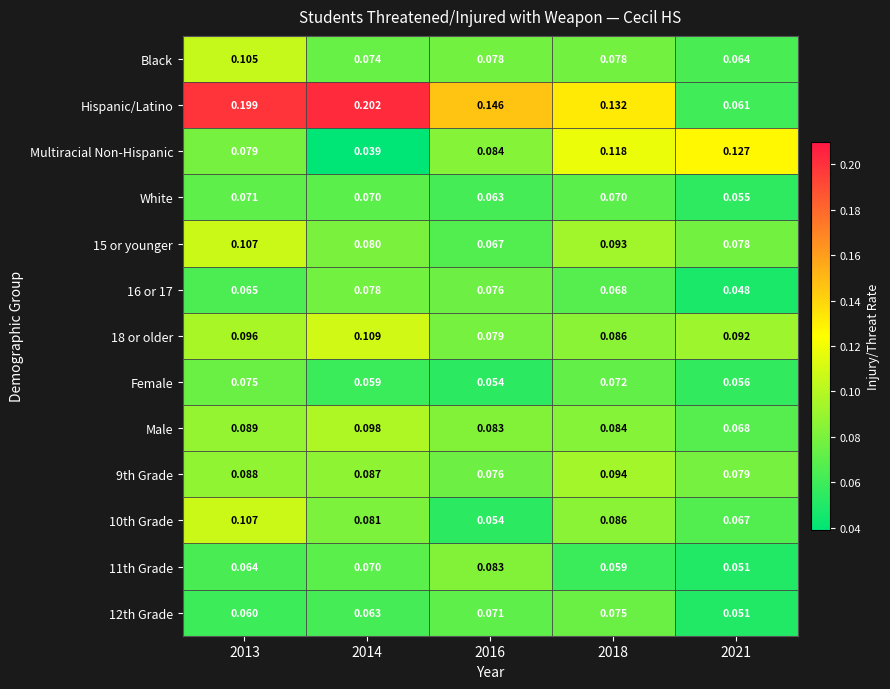

Between 2016 and 2018, which series saw the biggest shift?

Multiracial Non-Hispanic